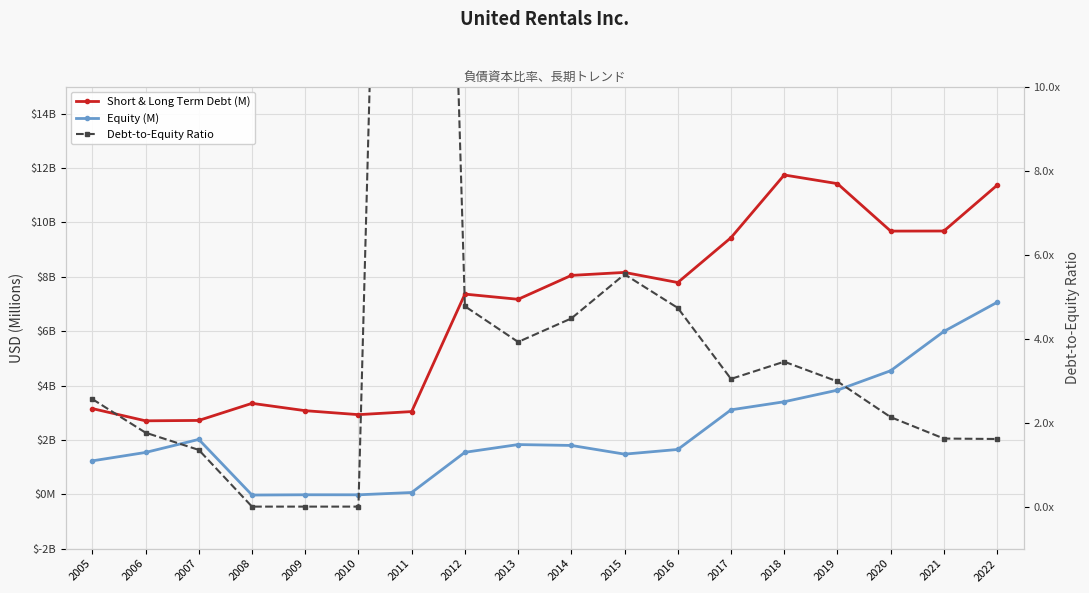

List the labels in order of Debt-to-Equity Ratio value, largest first.

2011, 2015, 2012, 2016, 2014, 2013, 2018, 2017, 2019, 2005, 2020, 2006, 2021, 2022, 2007, 2008, 2009, 2010